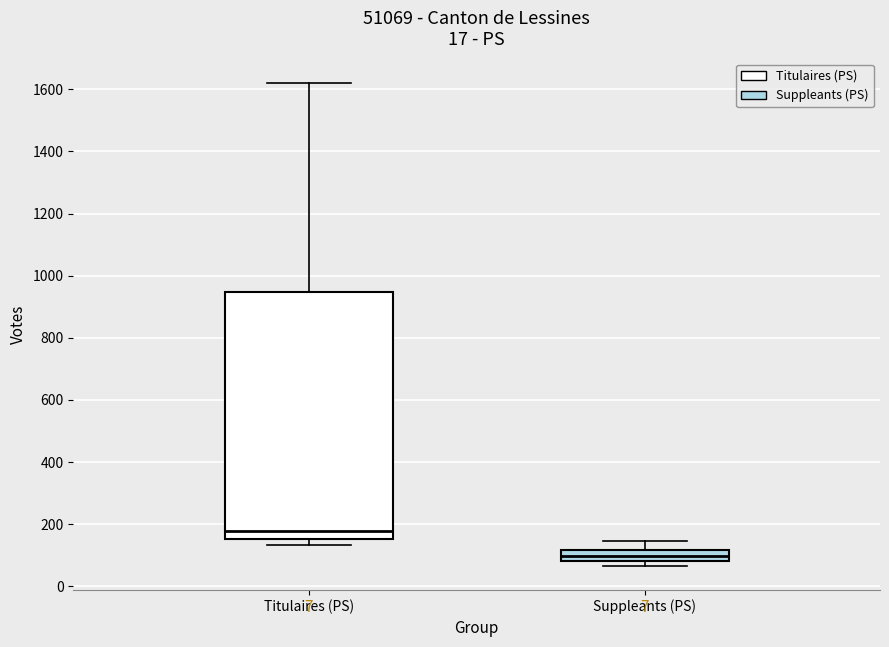

Reading left to right, read every box against the y-axis: the position of its median line, the range the box covers, and the ends of its whiskers. The values are not printed on the chart, so give them approximately, as read against the axis.

Titulaires (PS): median 180, box 160 to 940, whiskers 140 to 1620
Suppleants (PS): median 100, box 80 to 120, whiskers 60 to 140